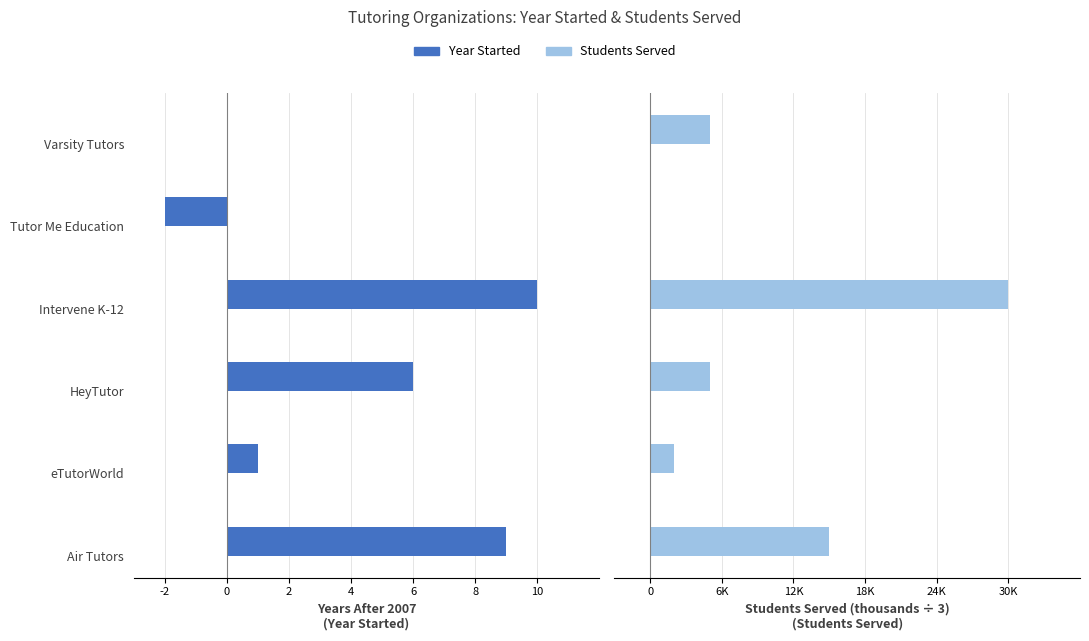

At 4, list the series in order from smallest to largest.

Year Started (relative to 2007), Students Served (÷3000)